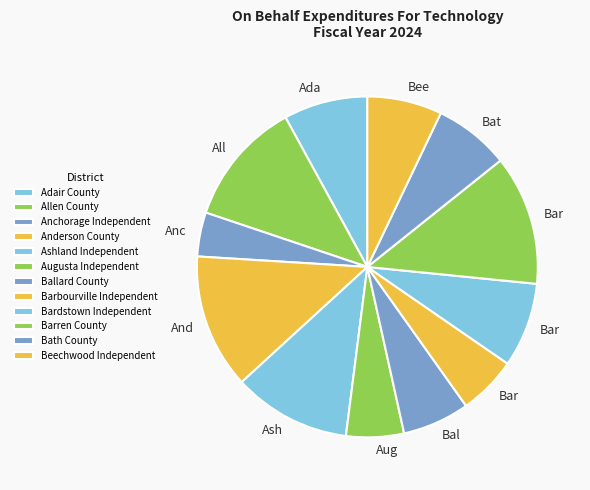

What is the largest slice in the pie chart?

Anderson County